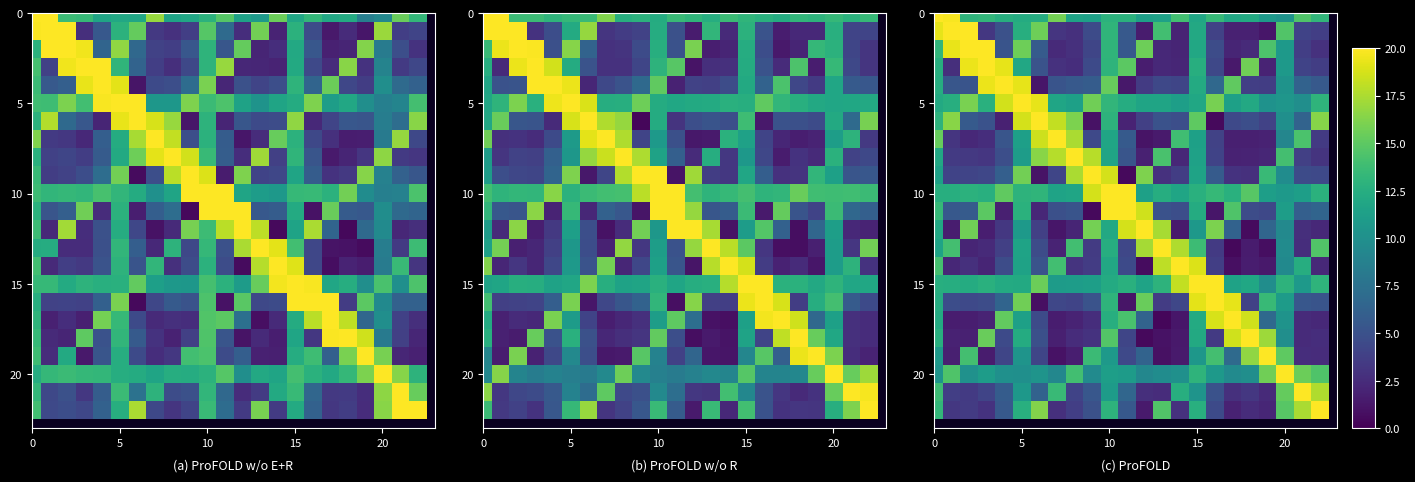

Between 21 and 6, which is larger?

21